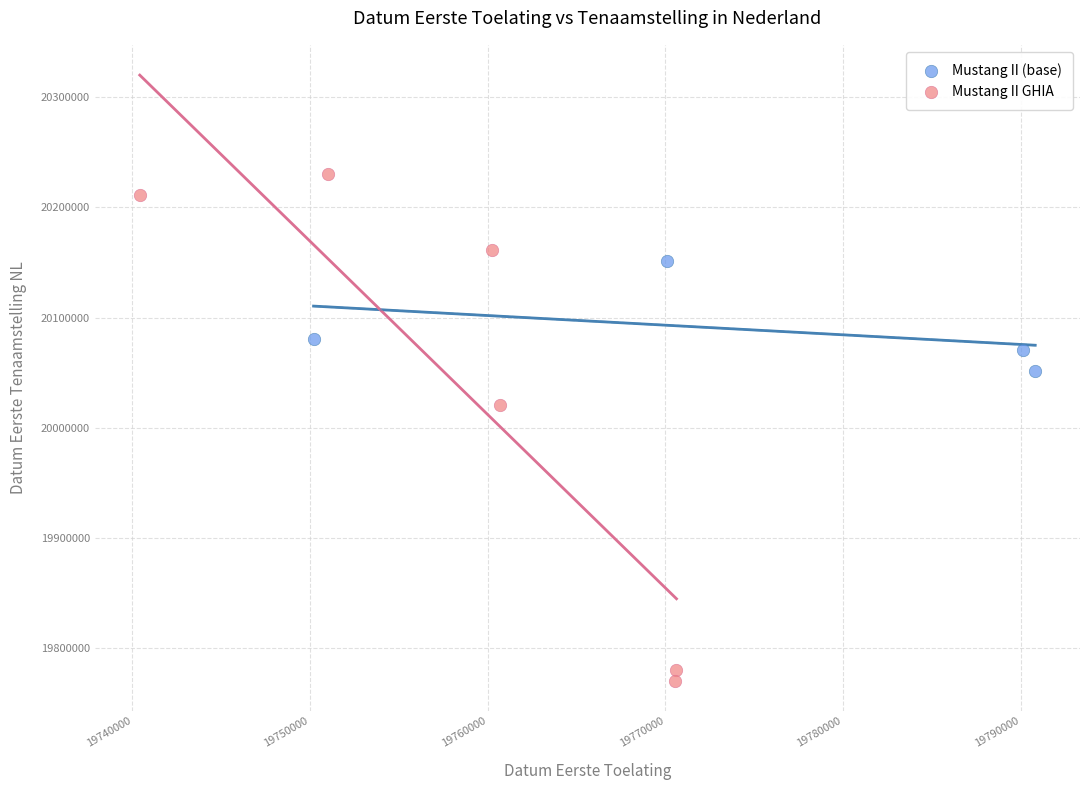

Which series contains the lowest Y value?

Mustang II GHIA